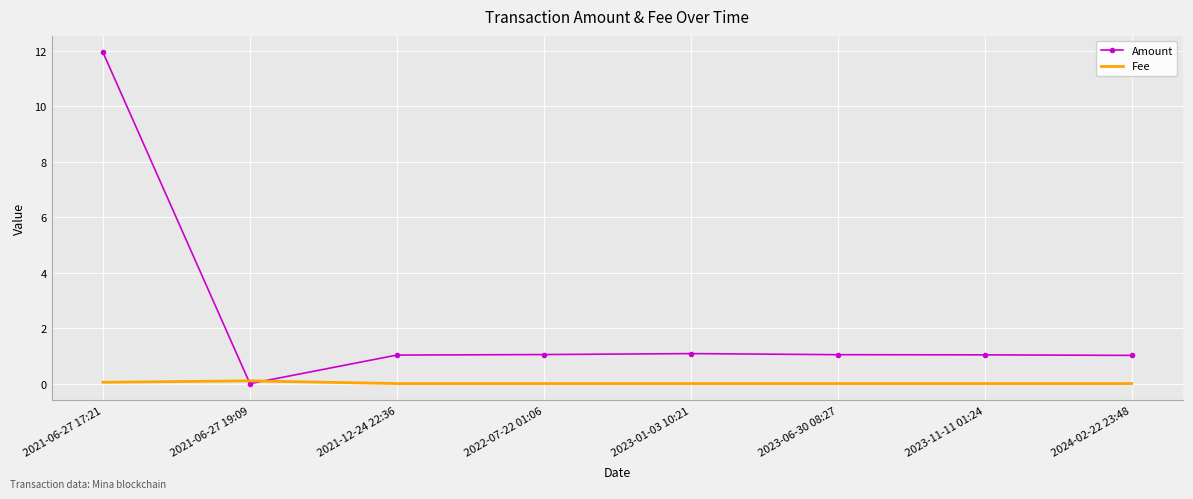

Is the value of Amount at 2023-06-30 08:27 greater than the value of Fee at 2024-02-22 23:48?

Yes